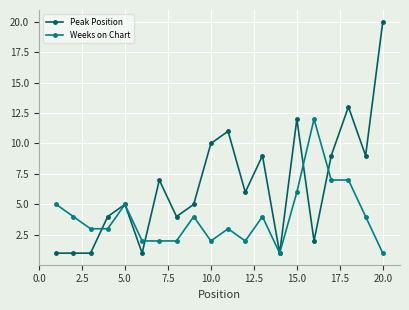

After their last crossing, which series has the higher values: Peak Position or Weeks on Chart?

Peak Position